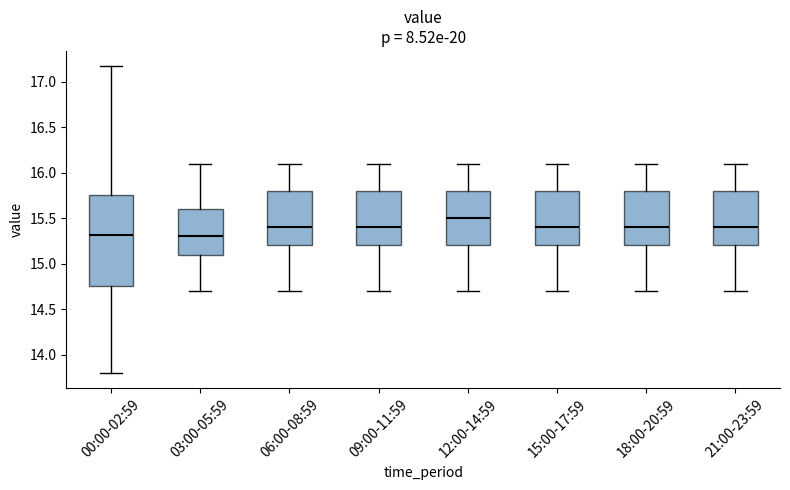

Which box is the tallest, from its lower edge to its upper edge?

00:00-02:59